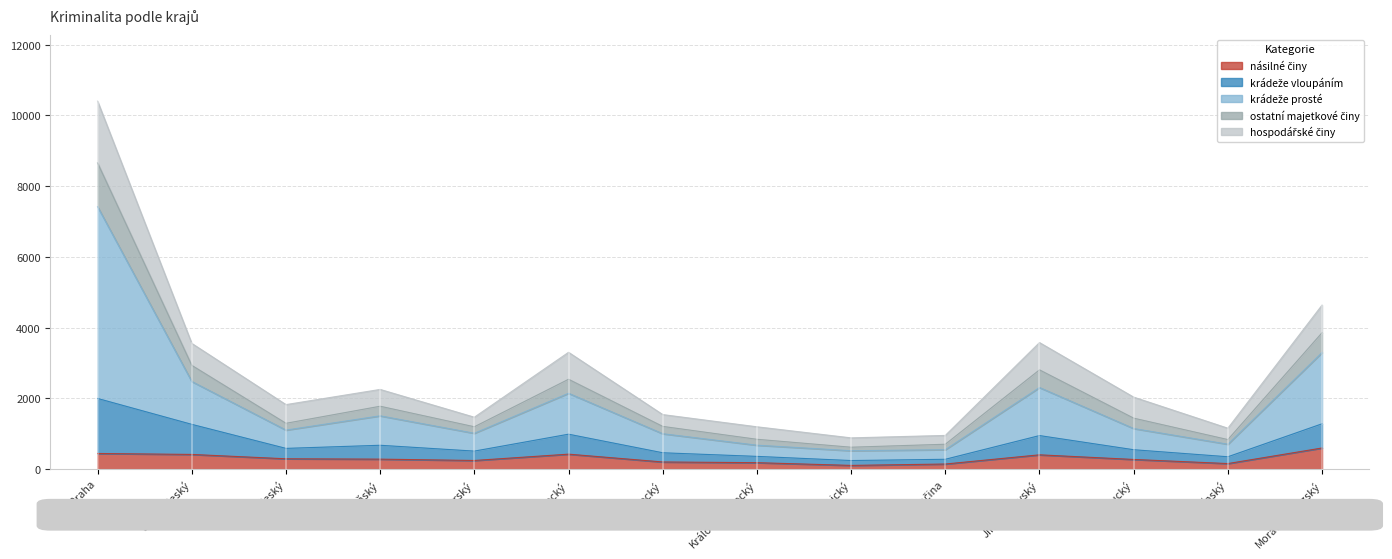

What is the label of the 10th point from the left?

Vysočina